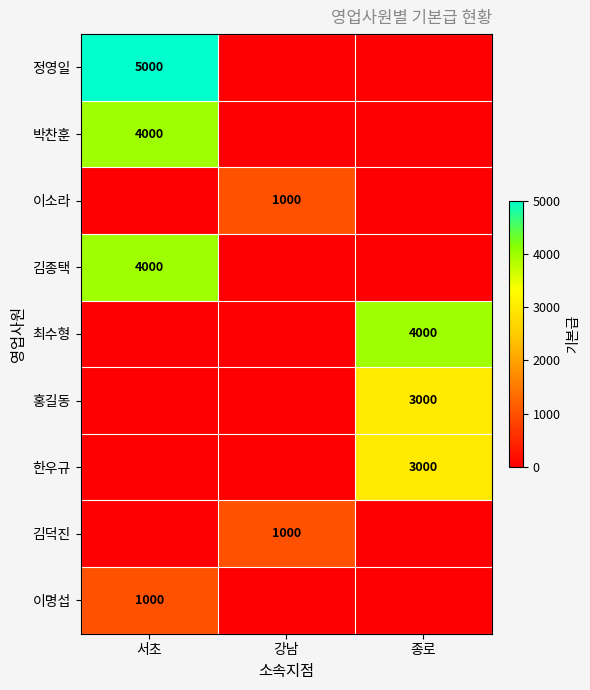

True or false: 이명섭 has a value of 675 at 서초.

False